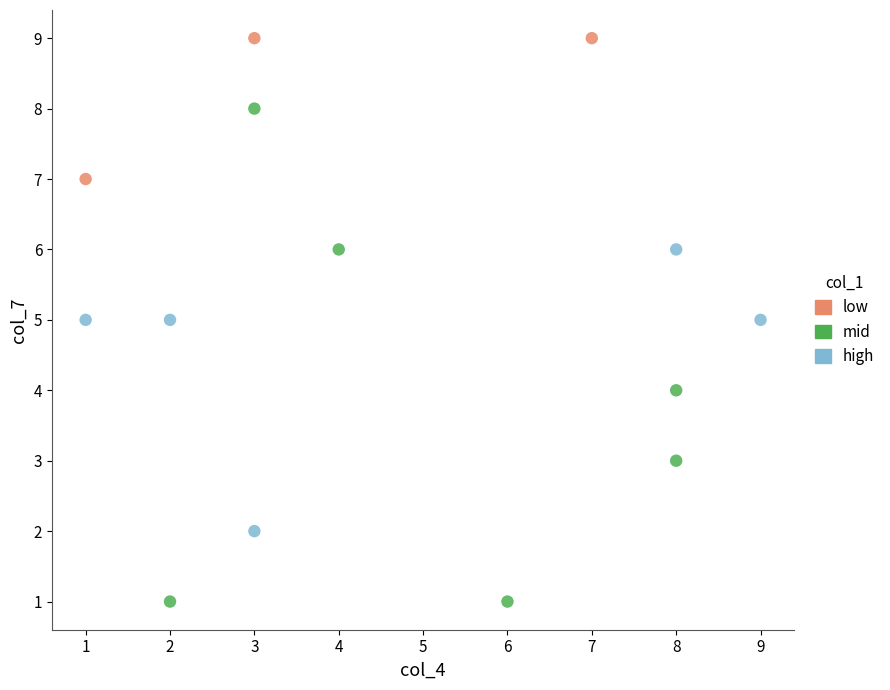

Which series contains the lowest Y value?

mid